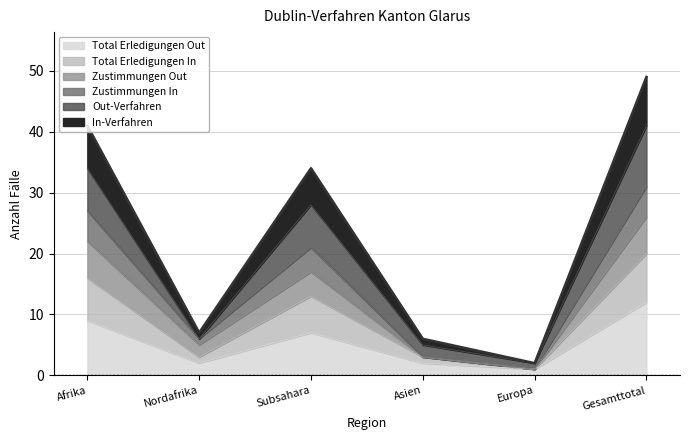

True or false: In-Verfahren and Zustimmungen In cross at least once.

False